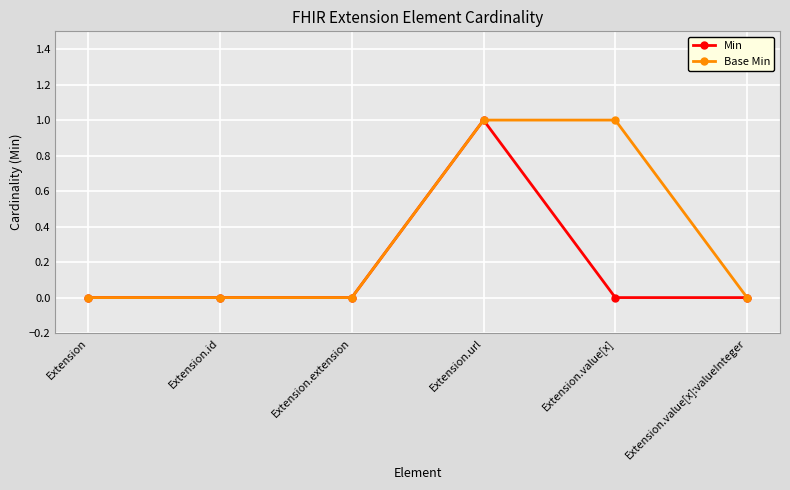

What is the difference between the Base Min values at Extension.value[x] and Extension?

1